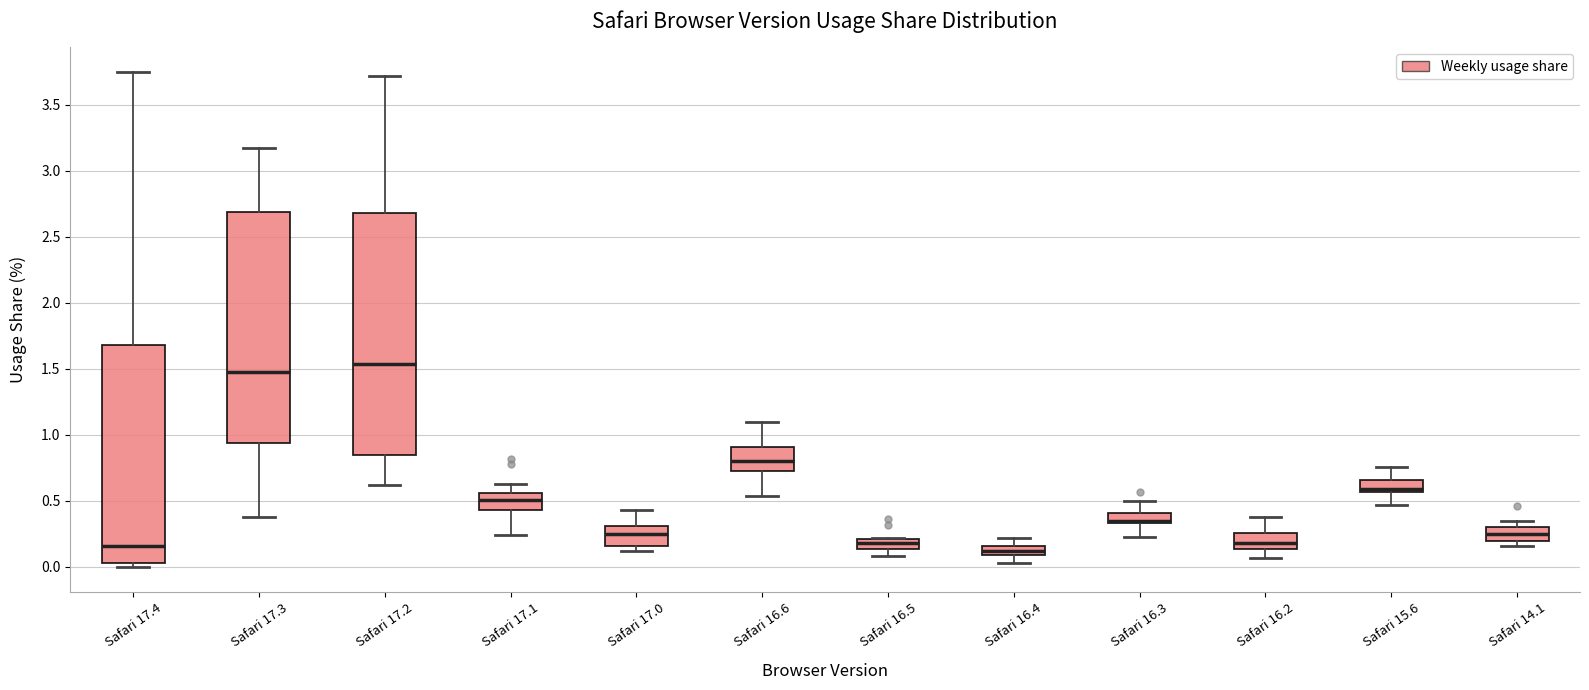

Where does the median line of the box for Safari 17.2 sit on the y-axis? The values are not printed on the chart, so give them approximately, as read against the axis.

1.55